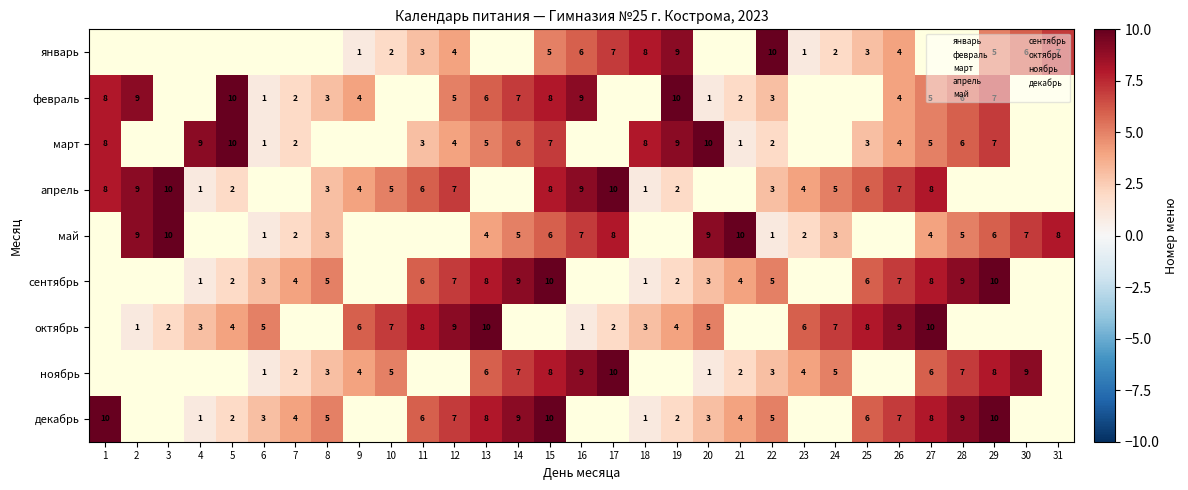

Reading right to left, what are all the values shown in this chart?

январь: 31=7	30=6	29=5	28=0	27=0	26=4	25=3	24=2	23=1	22=10	21=0	20=0	19=9	18=8	17=7	16=6	15=5	14=0	13=0	12=4	11=3	10=2	9=1	8=0	7=0	6=0	5=0	4=0	3=0	2=0	1=0
февраль: 31=0	30=0	29=7	28=6	27=5	26=4	25=0	24=0	23=0	22=3	21=2	20=1	19=10	18=0	17=0	16=9	15=8	14=7	13=6	12=5	11=0	10=0	9=4	8=3	7=2	6=1	5=10	4=0	3=0	2=9	1=8
март: 31=0	30=0	29=7	28=6	27=5	26=4	25=3	24=0	23=0	22=2	21=1	20=10	19=9	18=8	17=0	16=0	15=7	14=6	13=5	12=4	11=3	10=0	9=0	8=0	7=2	6=1	5=10	4=9	3=0	2=0	1=8
апрель: 31=0	30=0	29=0	28=0	27=8	26=7	25=6	24=5	23=4	22=3	21=0	20=0	19=2	18=1	17=10	16=9	15=8	14=0	13=0	12=7	11=6	10=5	9=4	8=3	7=0	6=0	5=2	4=1	3=10	2=9	1=8
май: 31=8	30=7	29=6	28=5	27=4	26=0	25=0	24=3	23=2	22=1	21=10	20=9	19=0	18=0	17=8	16=7	15=6	14=5	13=4	12=0	11=0	10=0	9=0	8=3	7=2	6=1	5=0	4=0	3=10	2=9	1=0
сентябрь: 31=0	30=0	29=10	28=9	27=8	26=7	25=6	24=0	23=0	22=5	21=4	20=3	19=2	18=1	17=0	16=0	15=10	14=9	13=8	12=7	11=6	10=0	9=0	8=5	7=4	6=3	5=2	4=1	3=0	2=0	1=0
октябрь: 31=0	30=0	29=0	28=0	27=10	26=9	25=8	24=7	23=6	22=0	21=0	20=5	19=4	18=3	17=2	16=1	15=0	14=0	13=10	12=9	11=8	10=7	9=6	8=0	7=0	6=5	5=4	4=3	3=2	2=1	1=0
ноябрь: 31=0	30=9	29=8	28=7	27=6	26=0	25=0	24=5	23=4	22=3	21=2	20=1	19=0	18=0	17=10	16=9	15=8	14=7	13=6	12=0	11=0	10=5	9=4	8=3	7=2	6=1	5=0	4=0	3=0	2=0	1=0
декабрь: 31=0	30=0	29=10	28=9	27=8	26=7	25=6	24=0	23=0	22=5	21=4	20=3	19=2	18=1	17=0	16=0	15=10	14=9	13=8	12=7	11=6	10=0	9=0	8=5	7=4	6=3	5=2	4=1	3=0	2=0	1=10